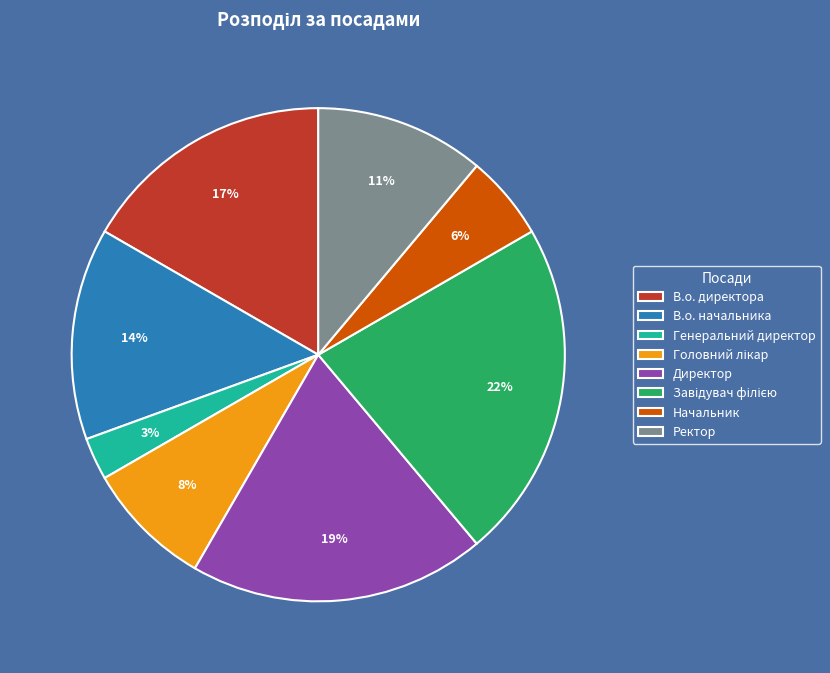

True or false: В.о. начальника accounts for 14% of the total.

True